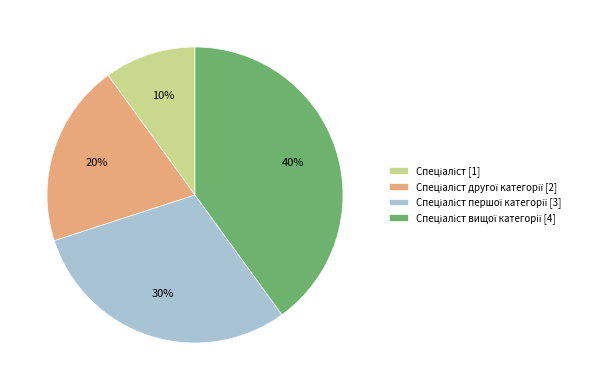

Is there any slice that represents more than half of the pie?

No